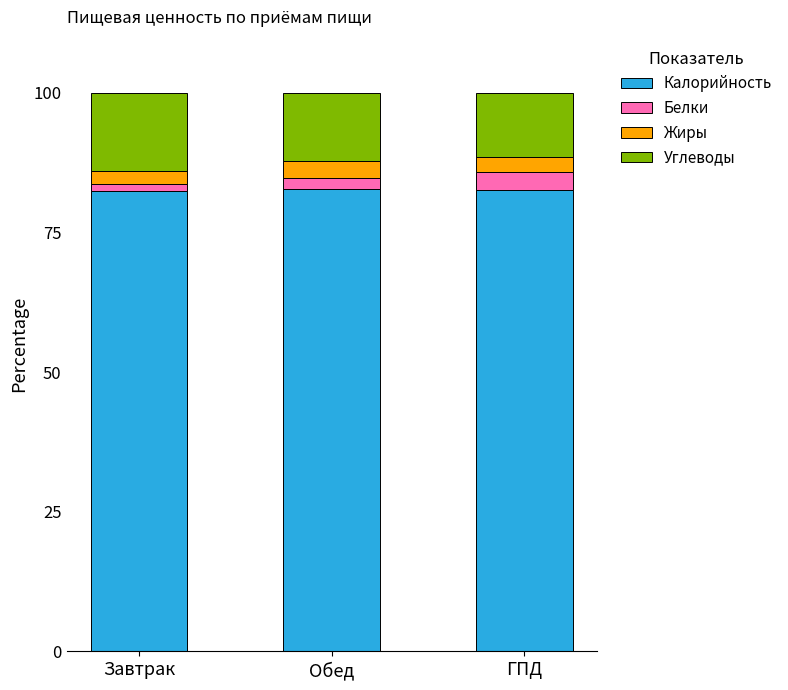

Read the Калорийность value at ГПД.

82.6